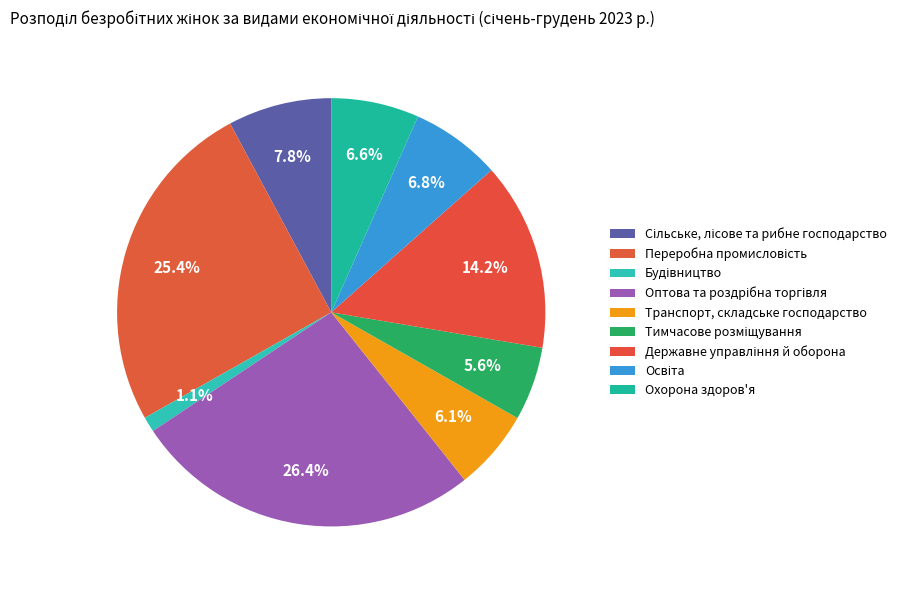

How many slices are in this pie chart?

9